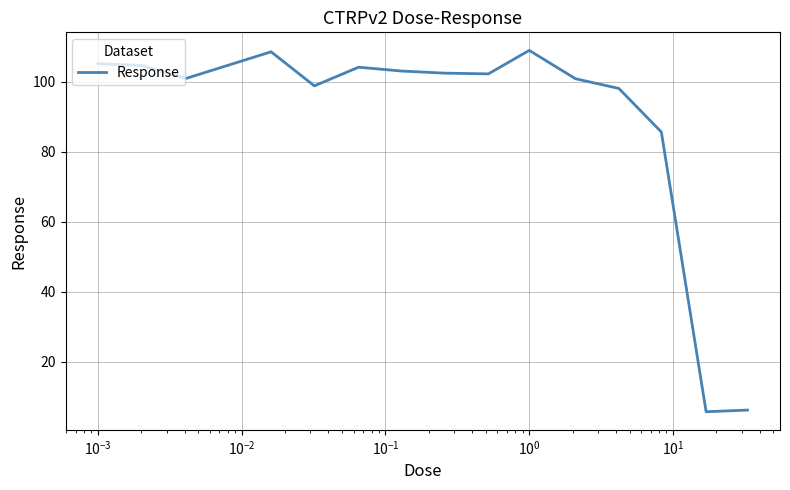

What is the maximum value shown in the chart?

108.9